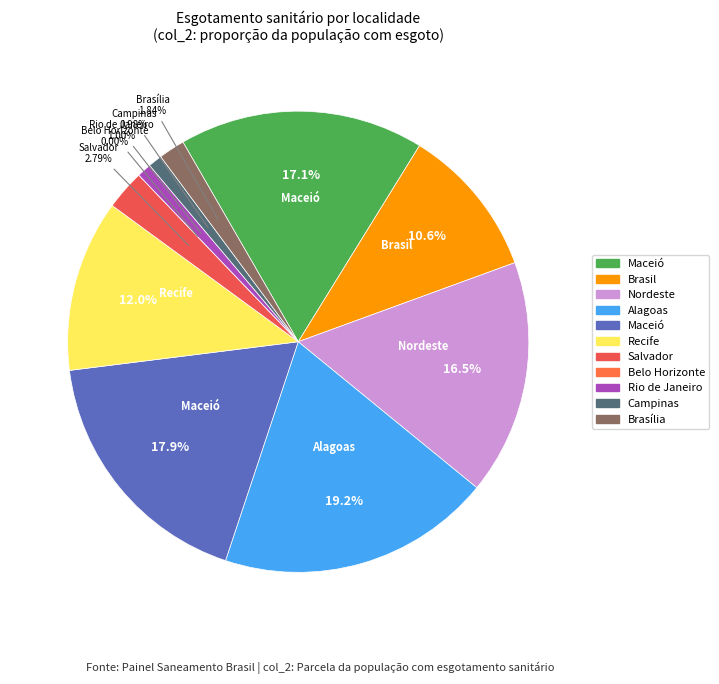

Is Brasília (Município) the majority of the pie?

No